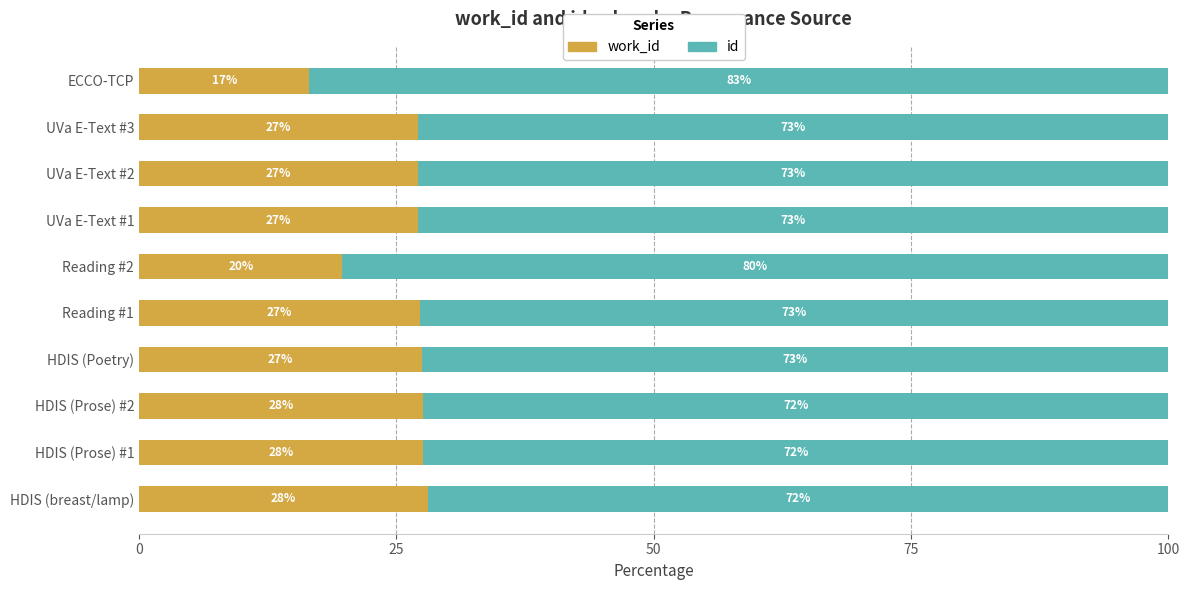

Count the number of data series in this chart.

2